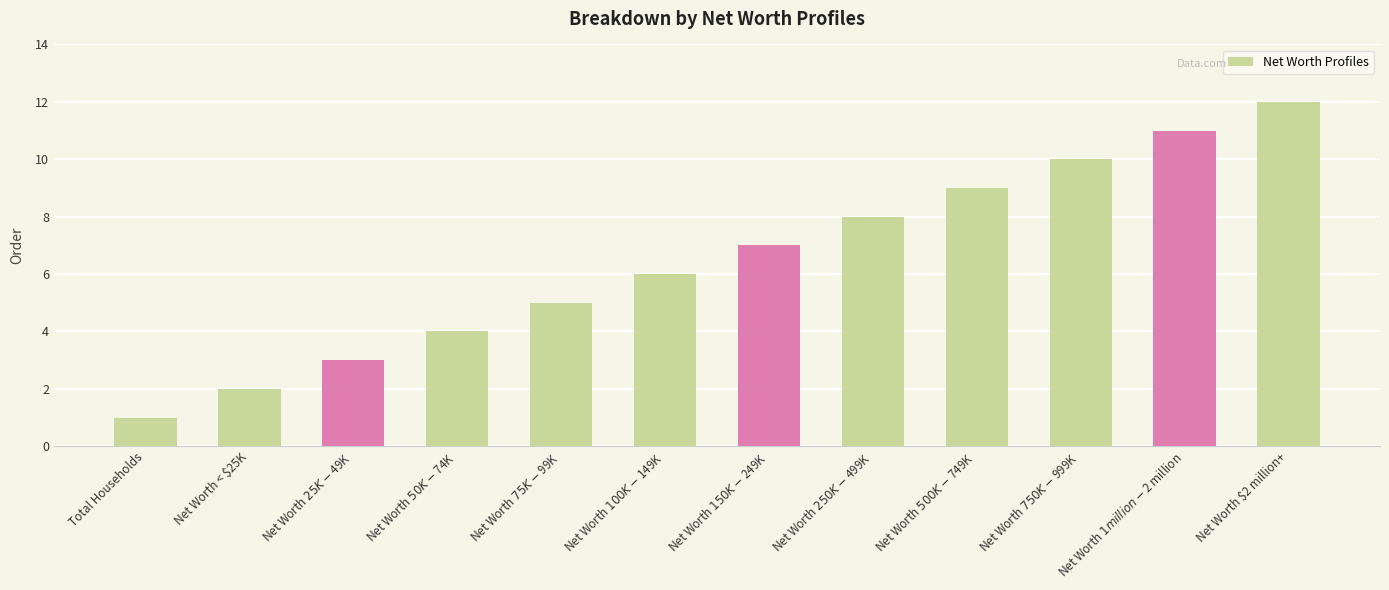

What is the difference between the values at Net Worth $250K-$499K and Net Worth $50K-$74K?

4